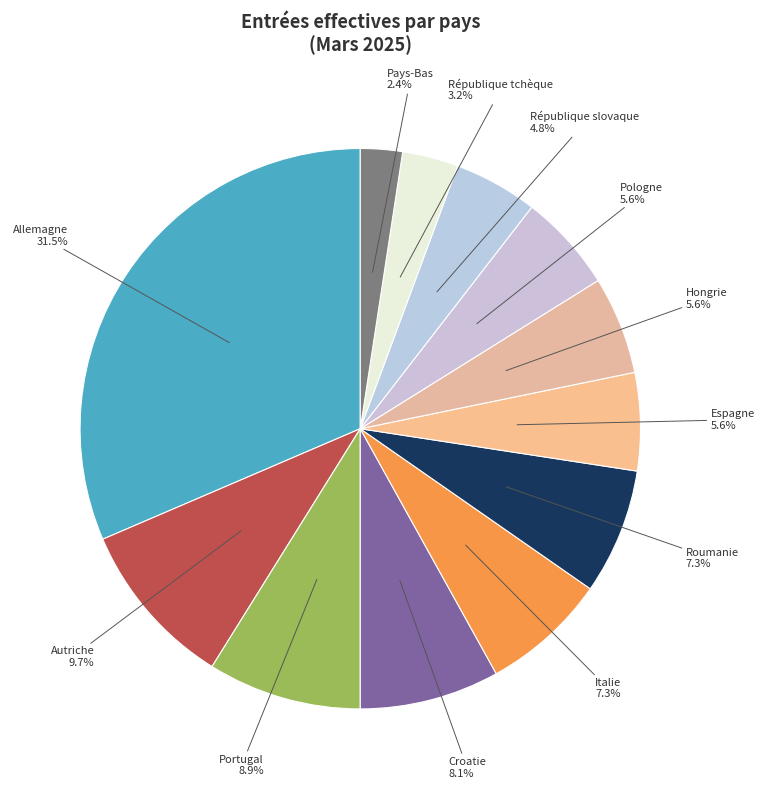

The Portugal slice represents 1% of the pie. True or false?

False